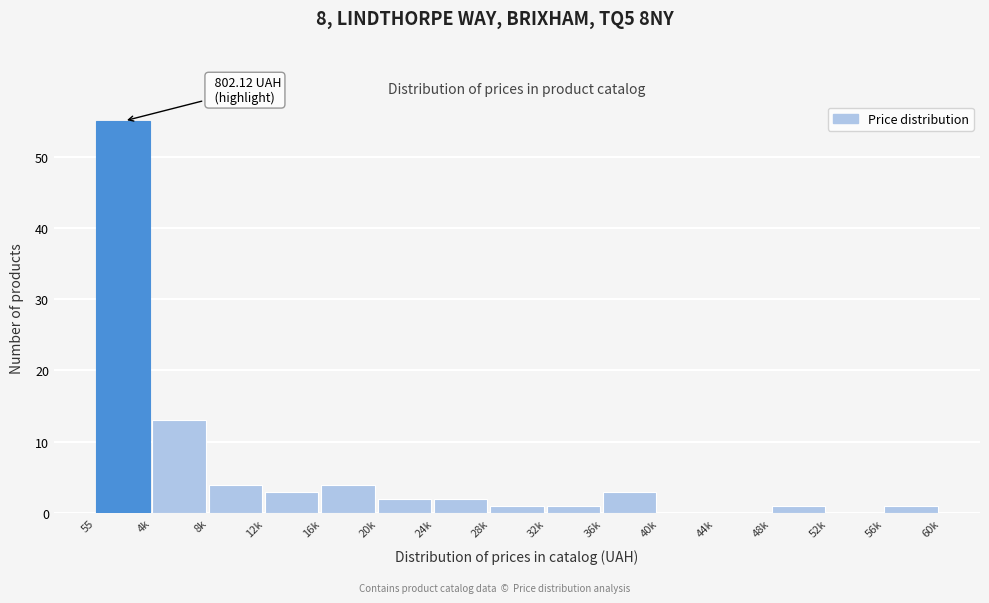

Reading right to left, what are all the values shown in this chart?

56k=1	52k=0	48k=1	44k=0	40k=0	36k=3	32k=1	28k=1	24k=2	20k=2	16k=4	12k=3	8k=4	4k=13	55=55